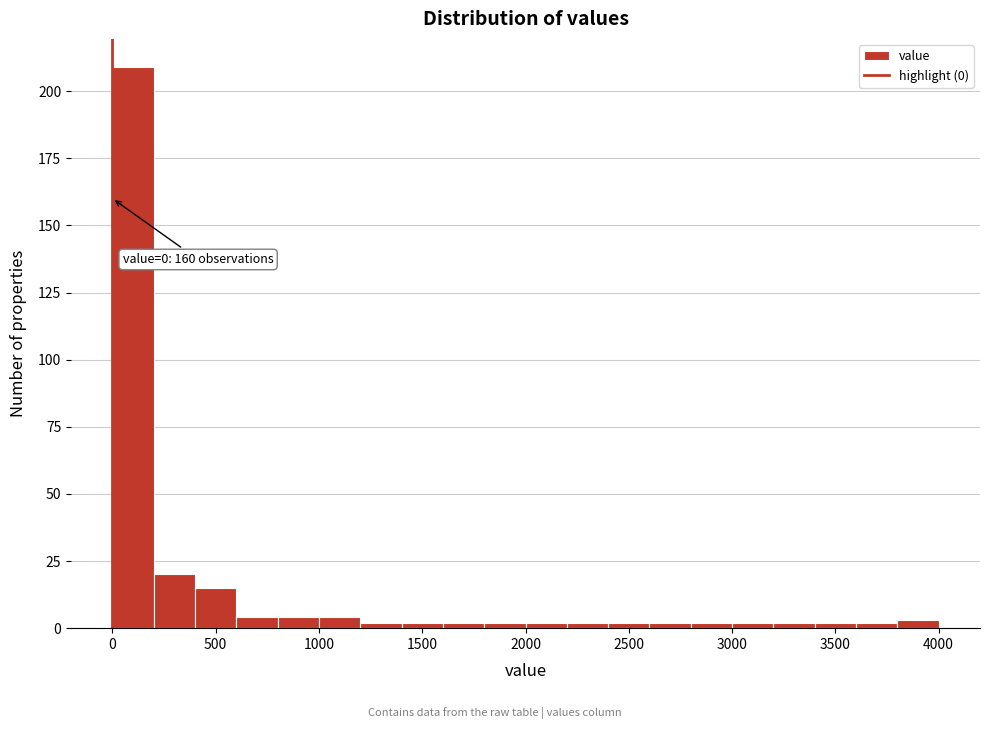

Which range on the x-axis has the tallest bar?

0 to 200